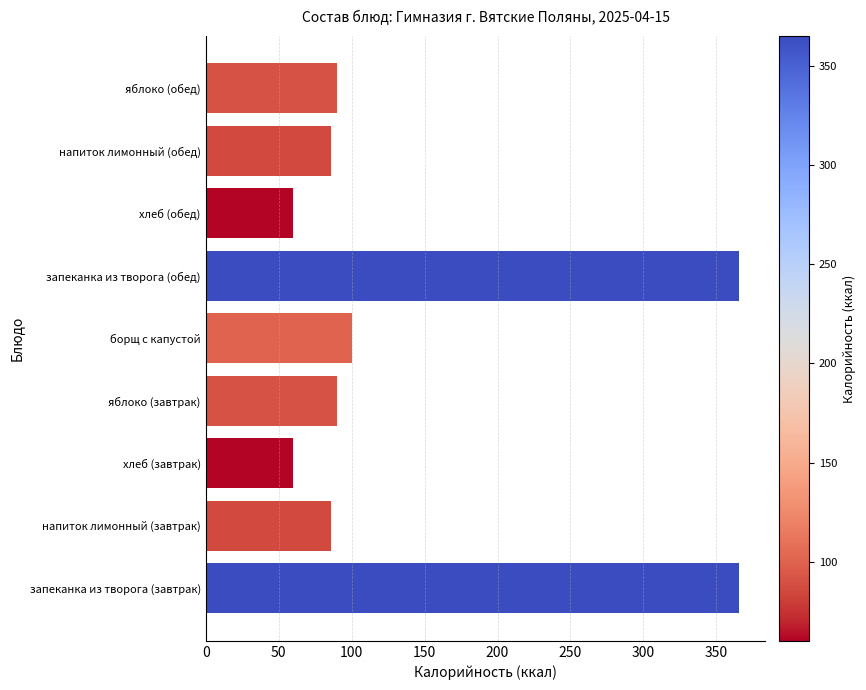

The value at хлеб (обед) is 60.0. True or false?

True